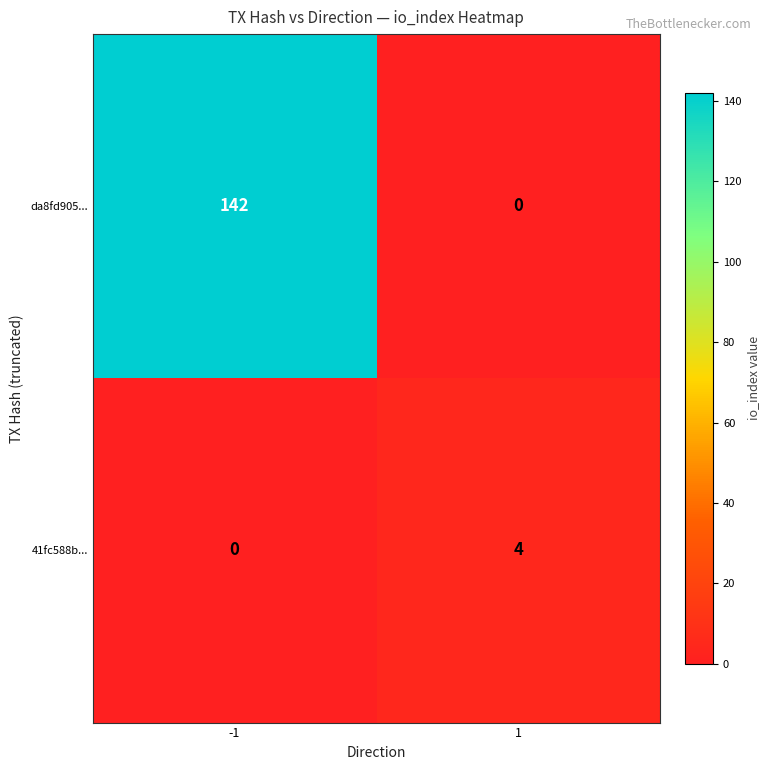

List the series in order of their peak value, highest first.

da8fd905..., 41fc588b...